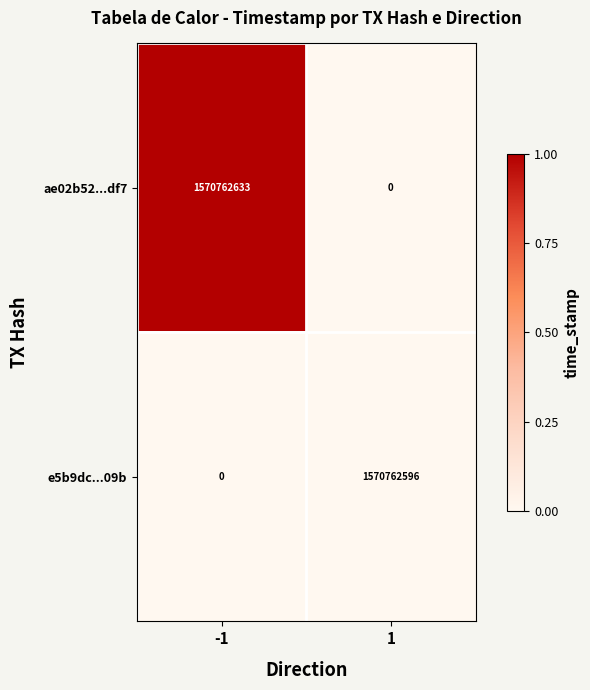

What is the spread (max minus min) of values at -1?

1570762633